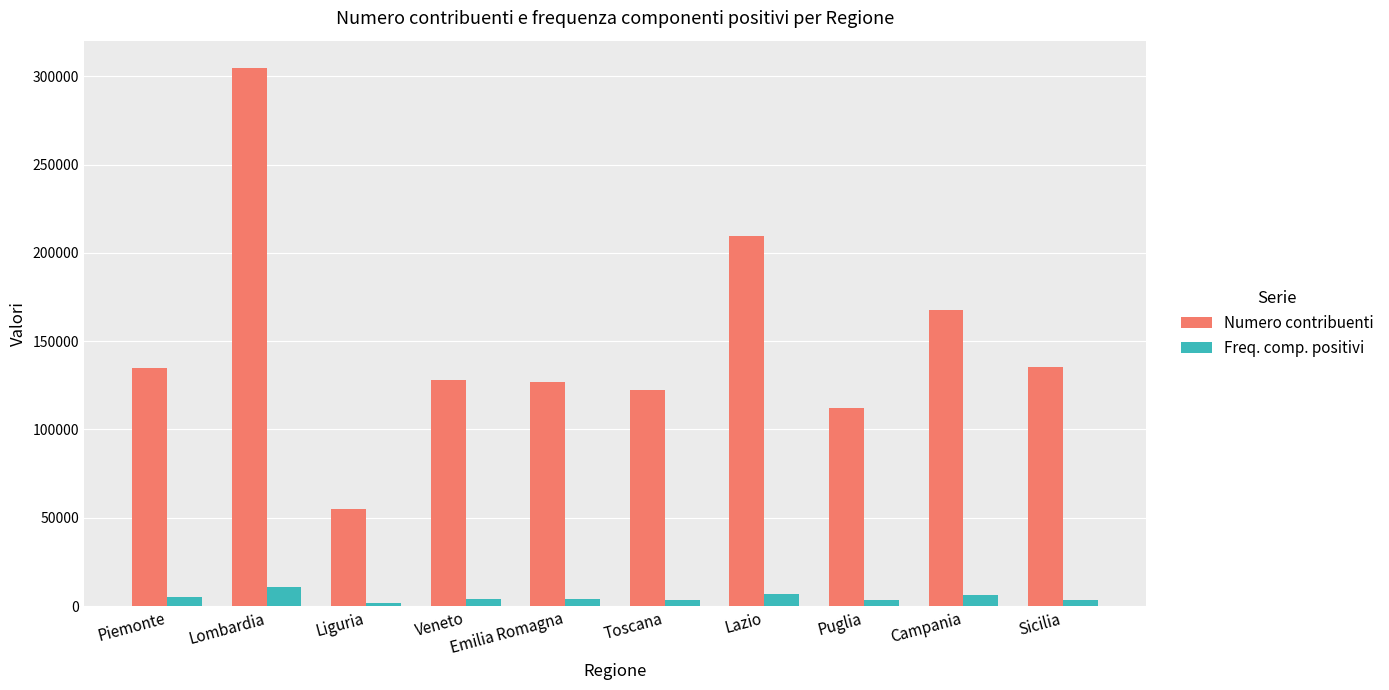

Which series has the largest range (max minus min)?

Numero contribuenti